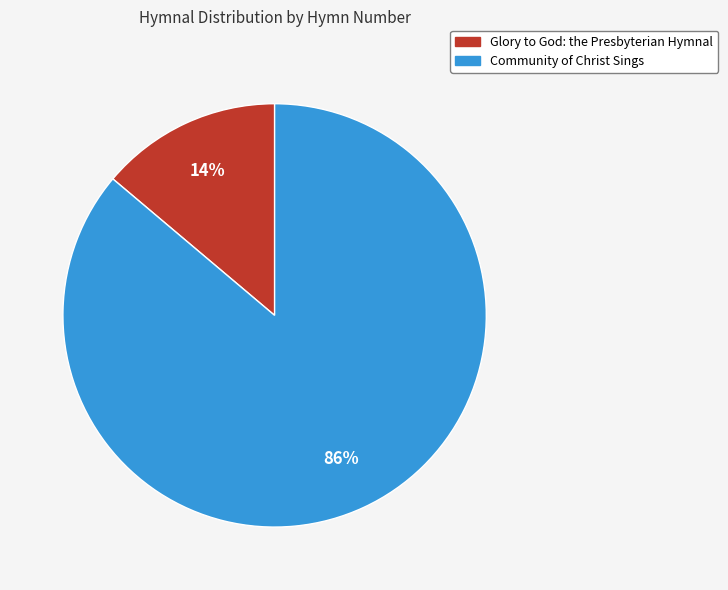

The Glory to God: the Presbyterian Hymnal slice represents 14% of the pie. True or false?

True